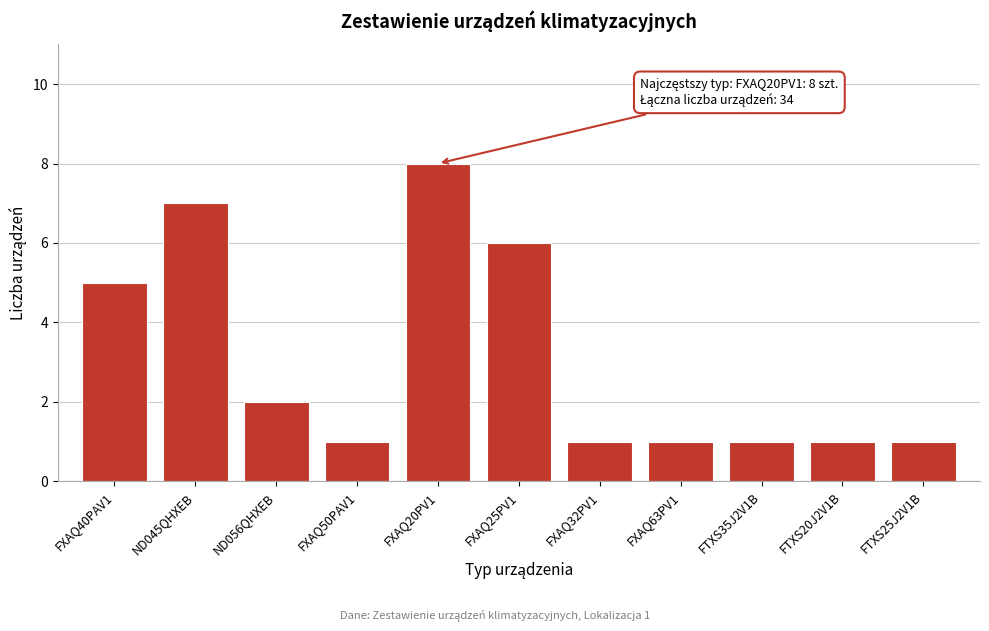

Reading right to left, what are all the values shown in this chart?

FTXS25J2V1B=1	FTXS20J2V1B=1	FTXS35J2V1B=1	FXAQ63PV1=1	FXAQ32PV1=1	FXAQ25PV1=6	FXAQ20PV1=8	FXAQ50PAV1=1	ND056QHXEB=2	ND045QHXEB=7	FXAQ40PAV1=5